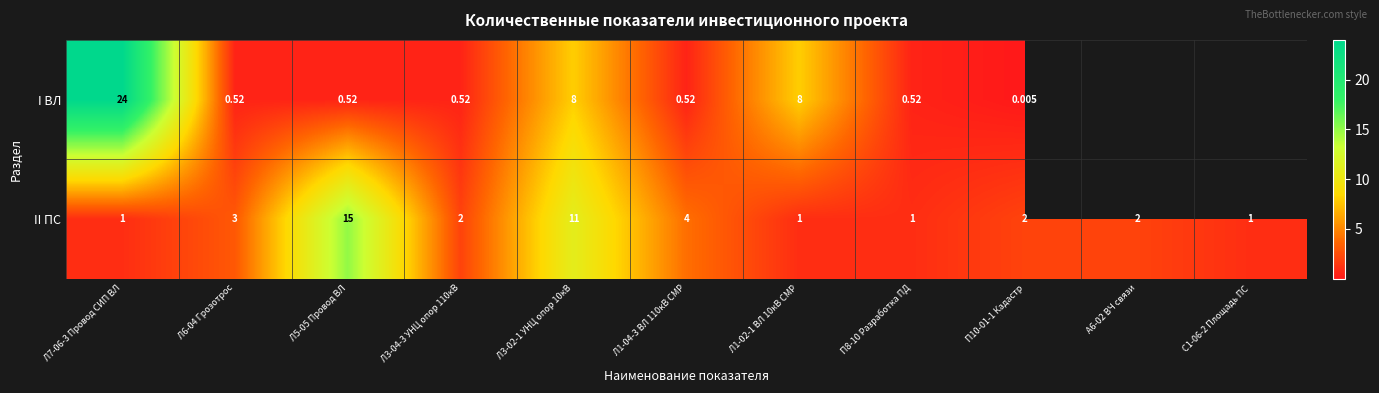

What is the greatest value displayed?

24.0